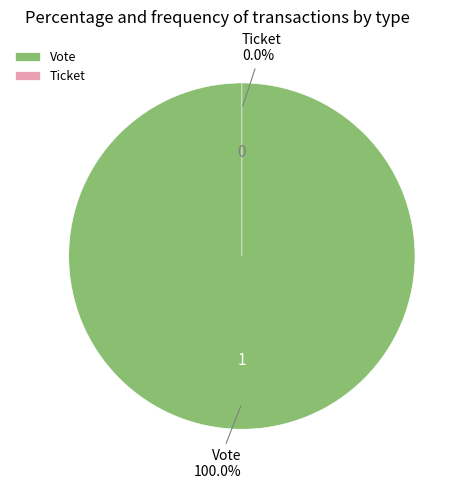

Rank the categories by value from highest to lowest.

Vote, Ticket